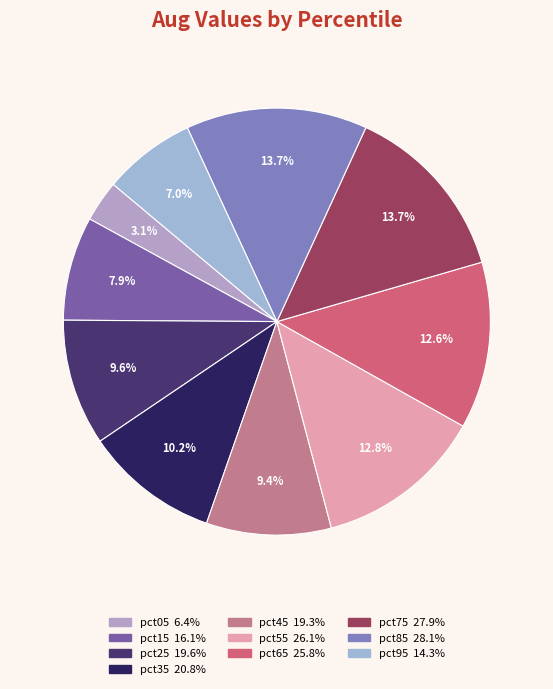

Is pct05 the majority of the pie?

No